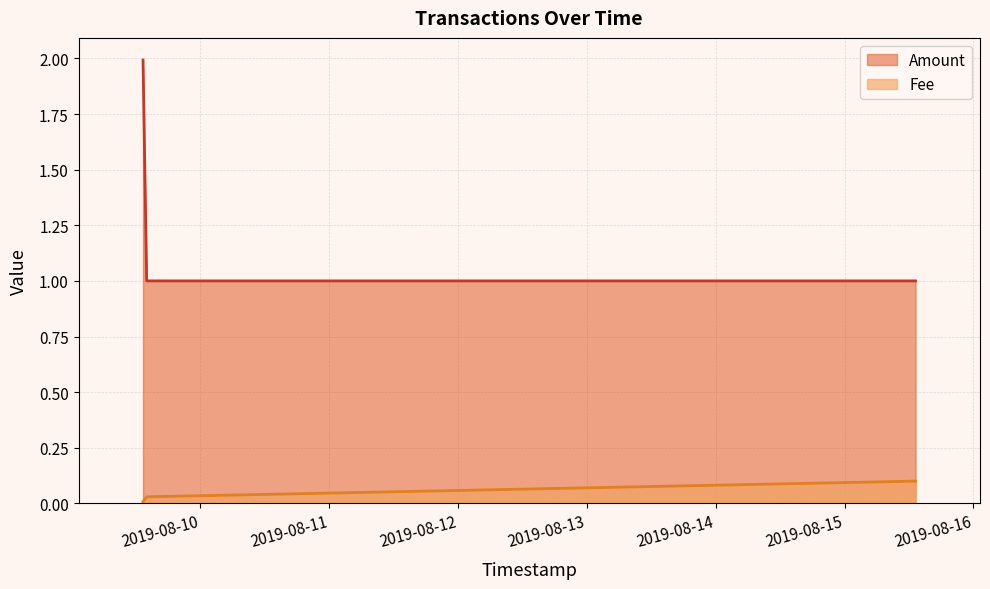

At how many categories does at least one series exceed 0?

3